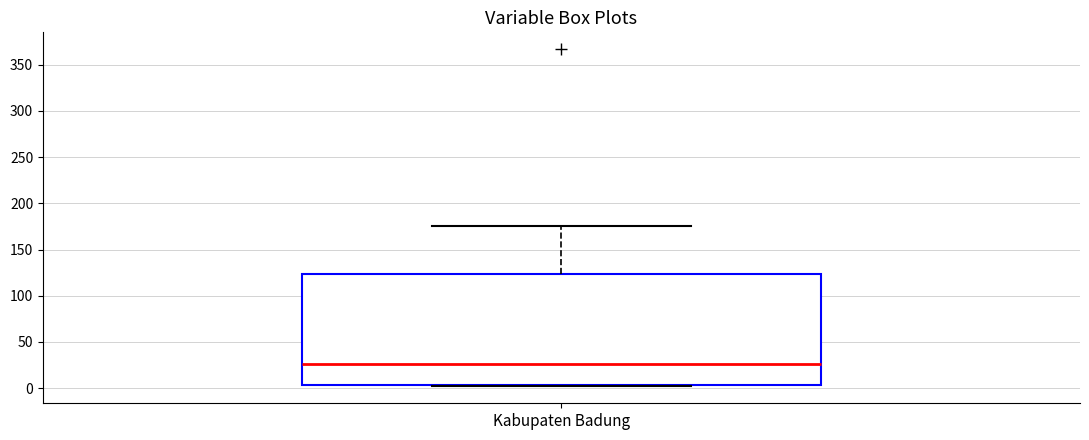

Read this box plot against the y-axis: the position of the median line, the range covered by the box, and the ends of both whiskers. The values are not printed on the chart, so give them approximately, as read against the axis.

median 25, box 5 to 125, whiskers 0 to 175